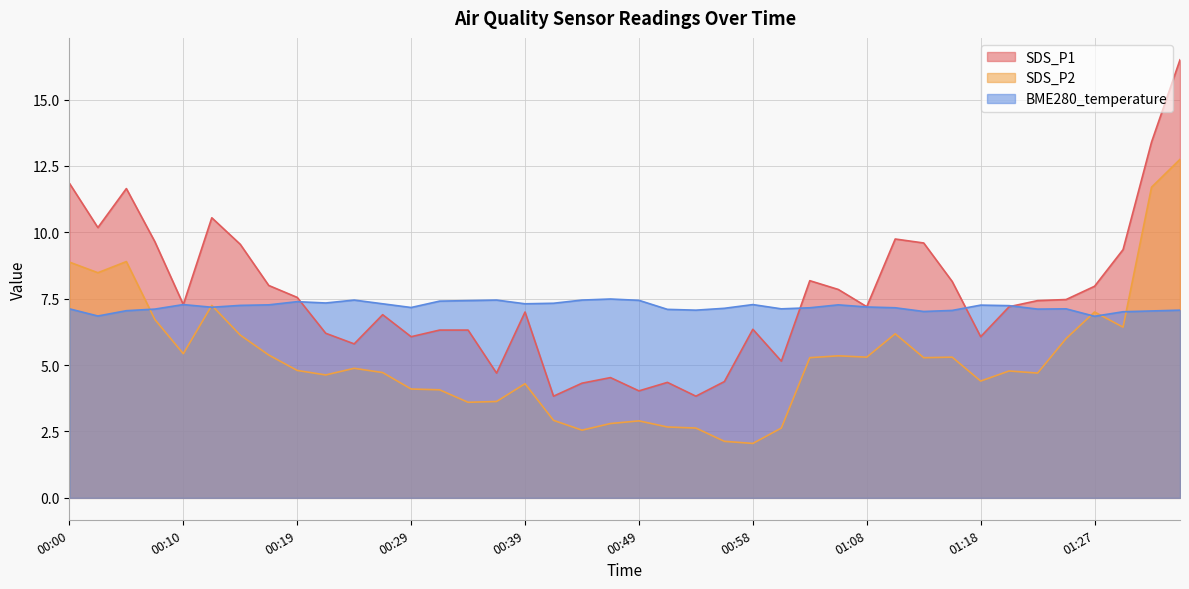

Reading left to right, transcribe all the data shown in this chart.

SDS_P1: 11.8	10.2	11.7	9.7	7.3	10.6	9.6	8.0	7.5	6.2	5.8	6.9	6.1	6.3	6.3	4.7	7.0	3.8	4.3	4.5	4.0	4.3	3.8	4.4	6.3	5.2	8.2	7.8	7.2	9.8	9.6	8.2	6.1	7.2	7.4	7.5	8.0	9.3	13.4	16.5
SDS_P2: 8.9	8.5	8.9	6.7	5.4	7.2	6.1	5.4	4.8	4.6	4.9	4.7	4.1	4.1	3.6	3.6	4.3	2.9	2.5	2.8	2.9	2.7	2.6	2.1	2.0	2.6	5.3	5.3	5.3	6.2	5.3	5.3	4.4	4.8	4.7	6.0	7.0	6.4	11.7	12.8
BME280_temperature: 7.1	6.8	7.0	7.1	7.3	7.2	7.2	7.3	7.4	7.3	7.5	7.3	7.2	7.4	7.4	7.5	7.3	7.3	7.5	7.5	7.4	7.1	7.1	7.1	7.3	7.1	7.2	7.3	7.2	7.2	7.0	7.1	7.3	7.2	7.1	7.1	6.8	7.0	7.0	7.1